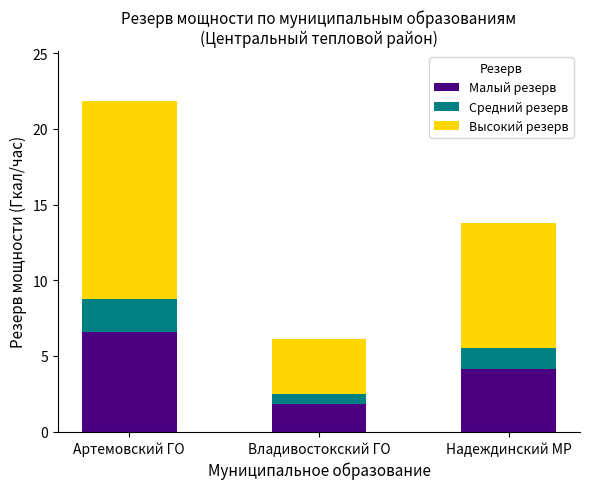

At which label does Малый резерв reach its peak?

Артемовский ГО